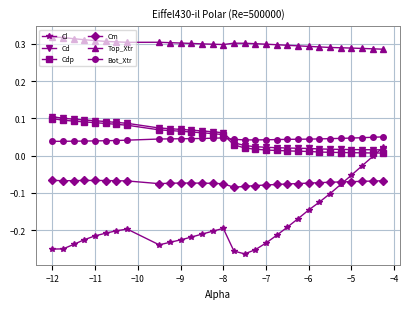

Which series has the largest range (max minus min)?

Cl